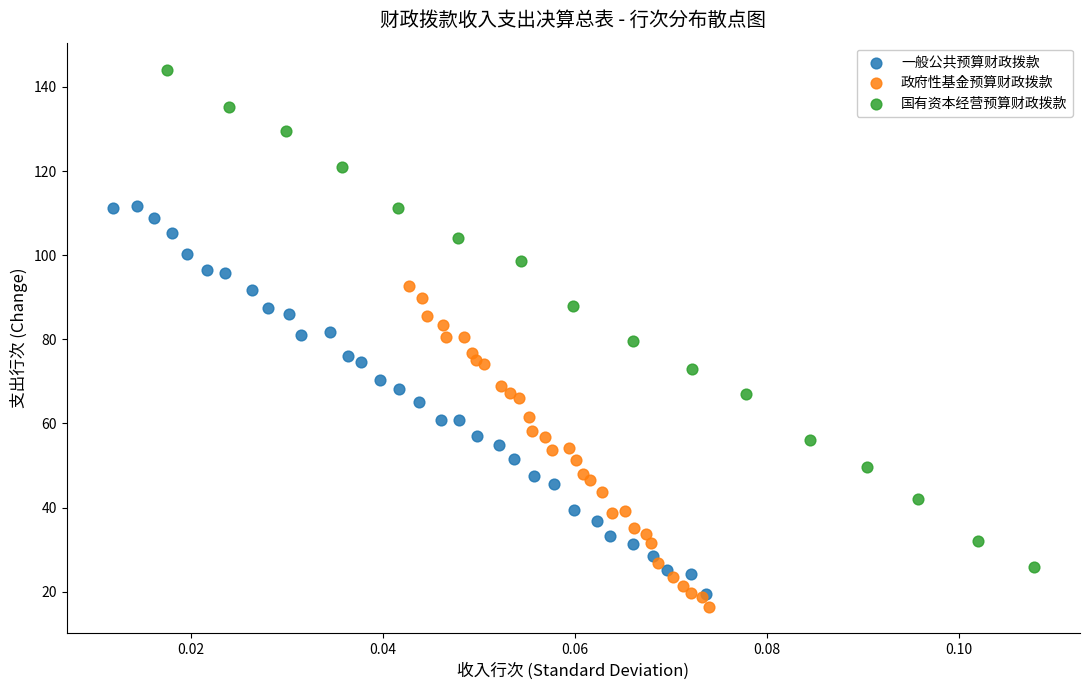

Which series has the widest spread of Y values?

国有资本经营预算财政拨款